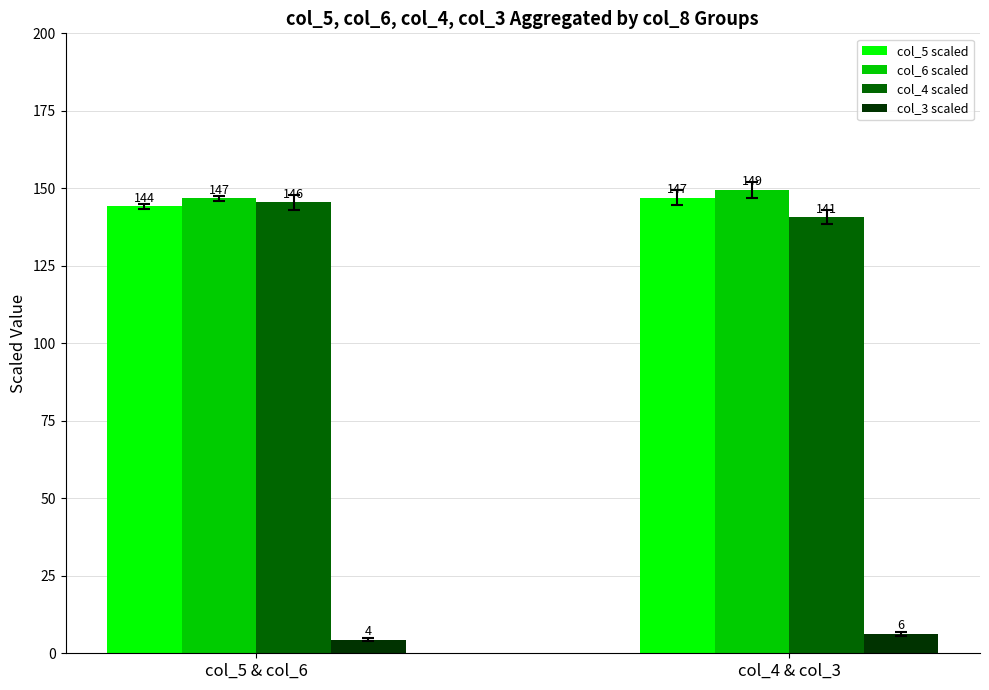

Where does the col_6 scaled series first go above 149?

col_4 & col_3